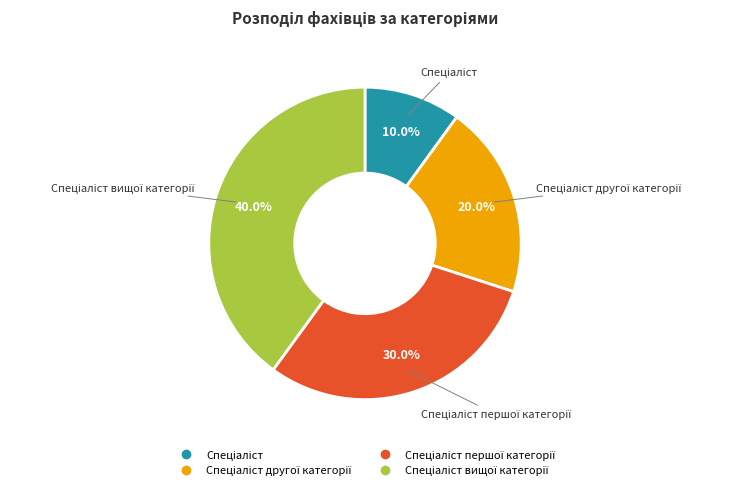

Is there a majority slice in this chart?

No